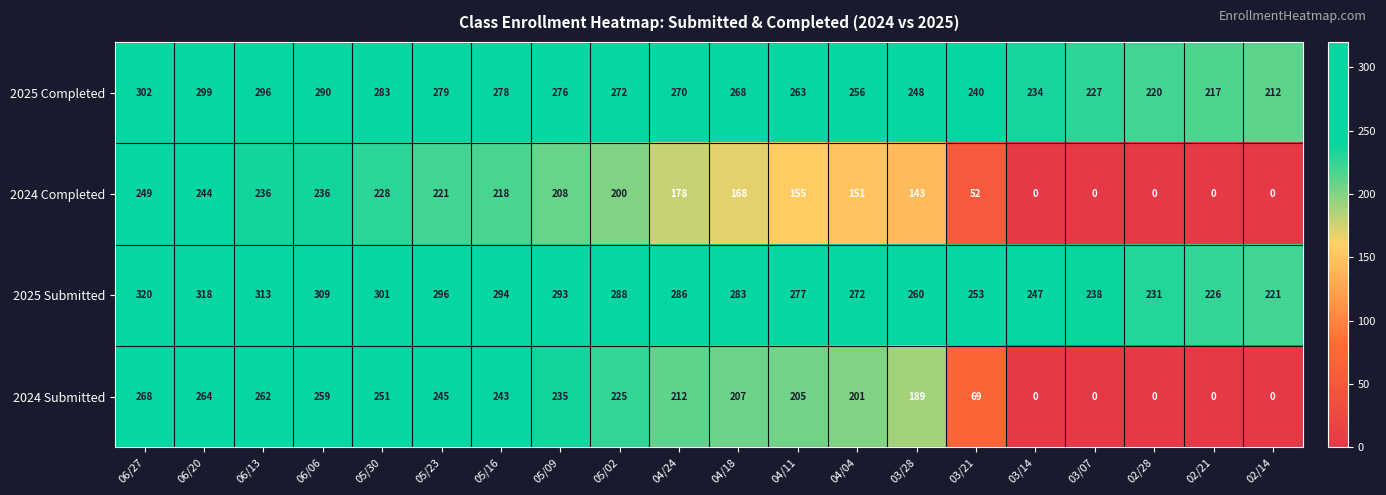

The 2025 Submitted series shows 277 at 04/11. True or false?

True